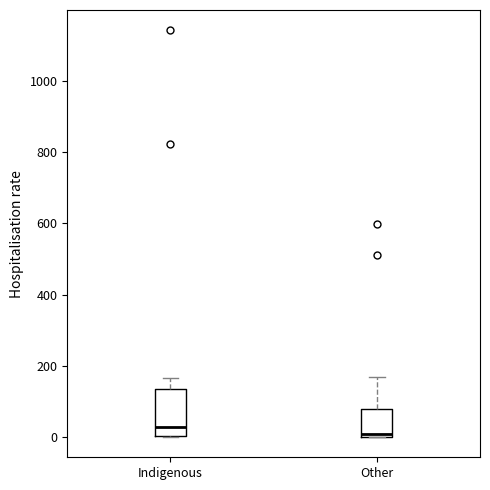

Which box's median line is the highest?

Indigenous